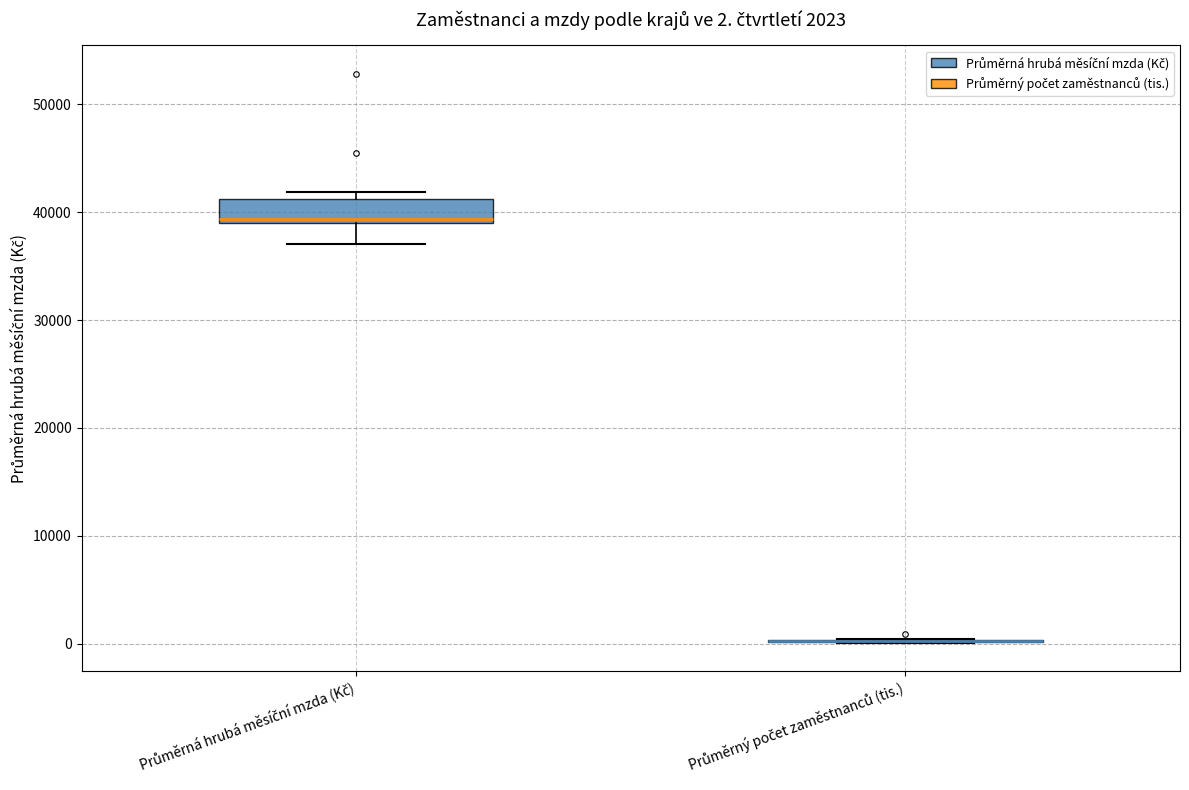

Which box is the tallest, from its lower edge to its upper edge?

Průměrná hrubá měsíční mzda (Kč)